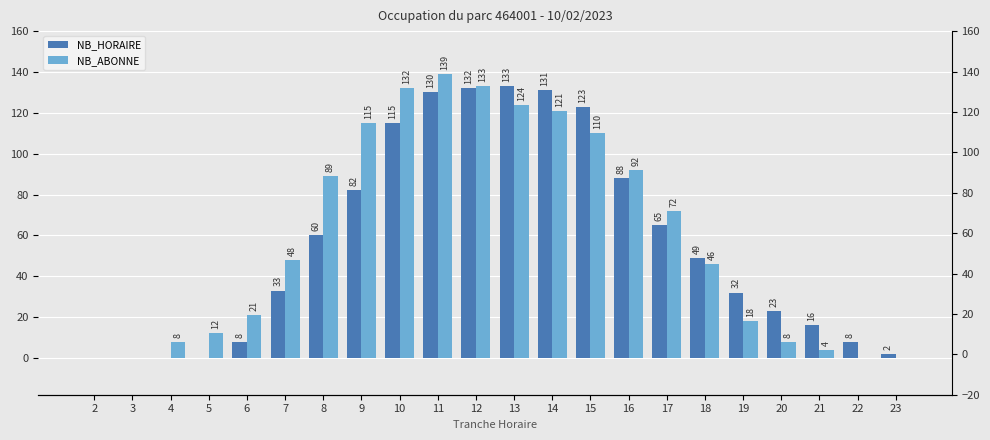

At 5, list the series in order from smallest to largest.

NB_HORAIRE, NB_ABONNE